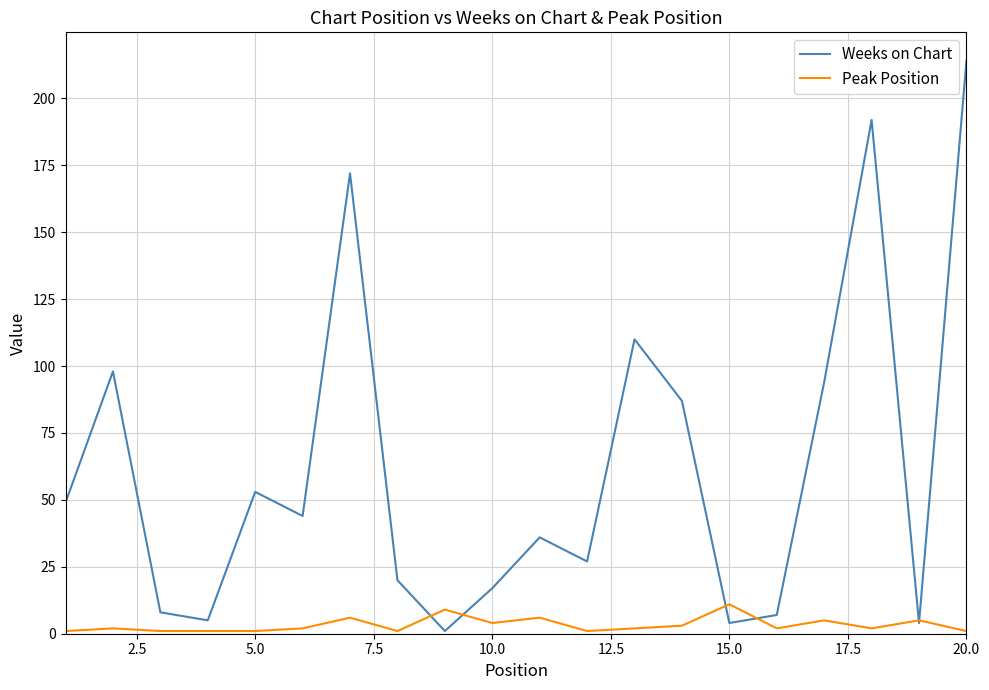

Reading right to left, extract all data points from this chart.

Weeks on Chart: 214	4	192	94	7	4	87	110	27	36	17	1	20	172	44	53	5	8	98	49
Peak Position: 1	5	2	5	2	11	3	2	1	6	4	9	1	6	2	1	1	1	2	1